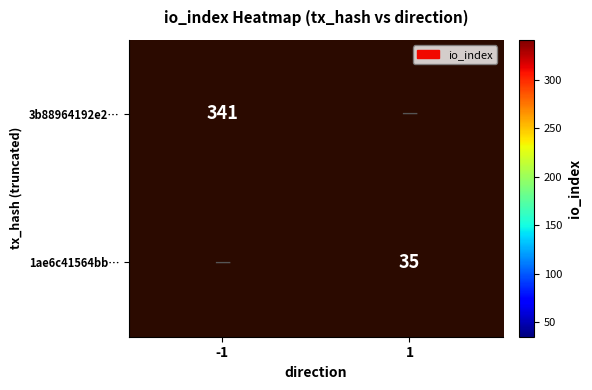

Count the number of categories in the chart.

2